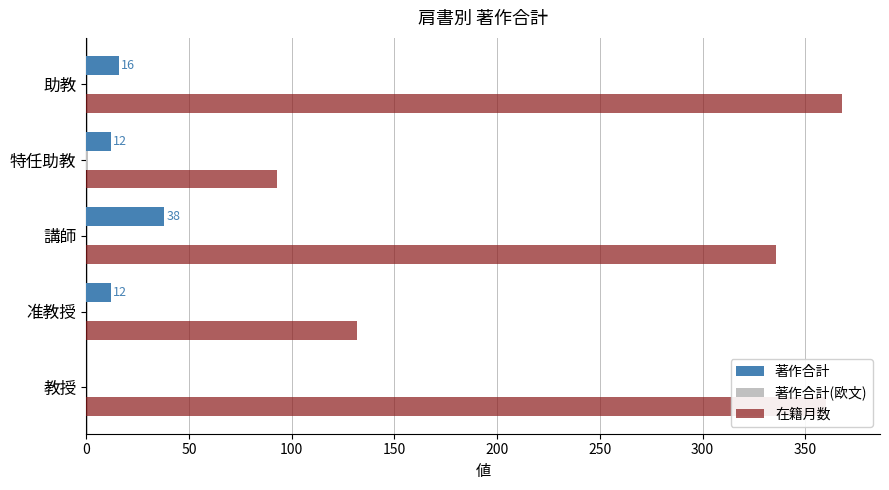

Where is 在籍月数 nearest to the value 230?

准教授